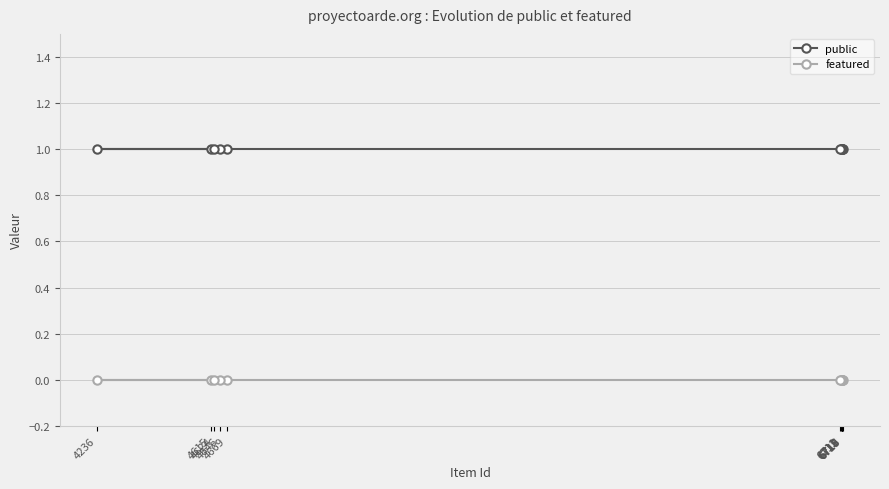

True or false: public and featured cross at least once.

False